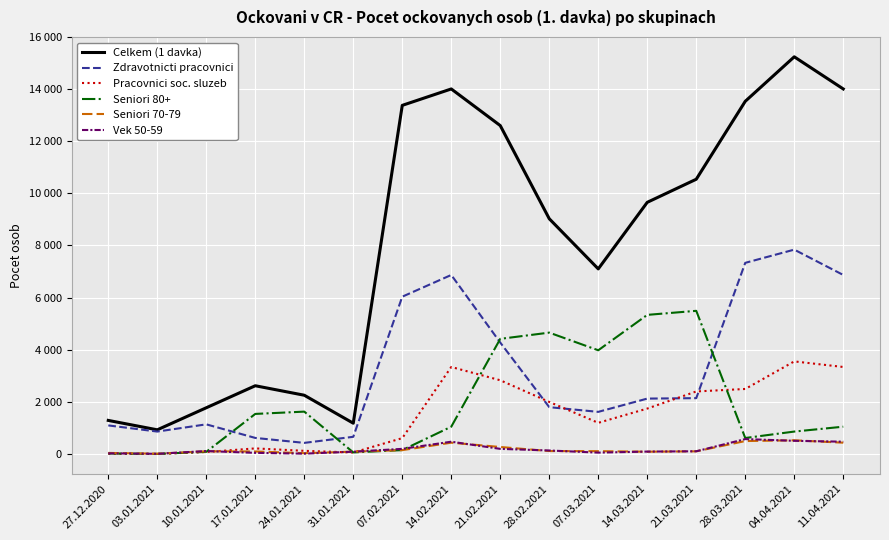

Does the chart have visible grid lines?

Yes